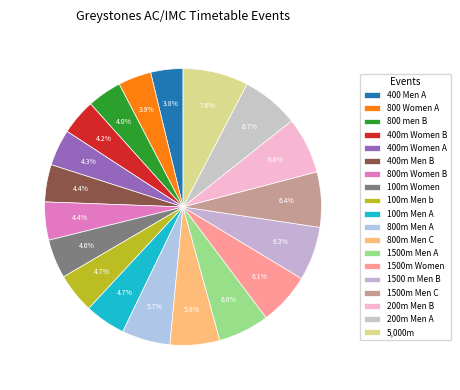

Do 800 Women A and 100m Women together represent more than half of the pie?

No